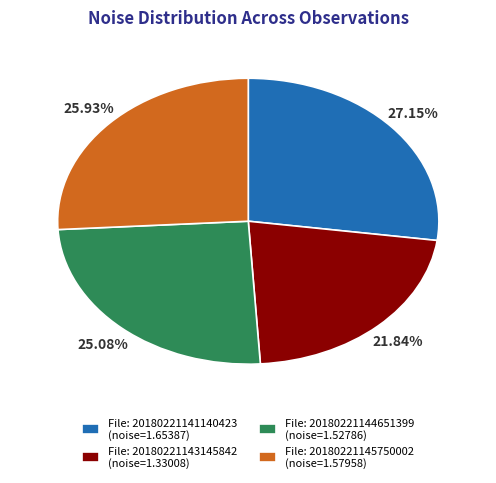

Does File: 20180221141140423 (noise=1.65387) represent more than half of the total?

No